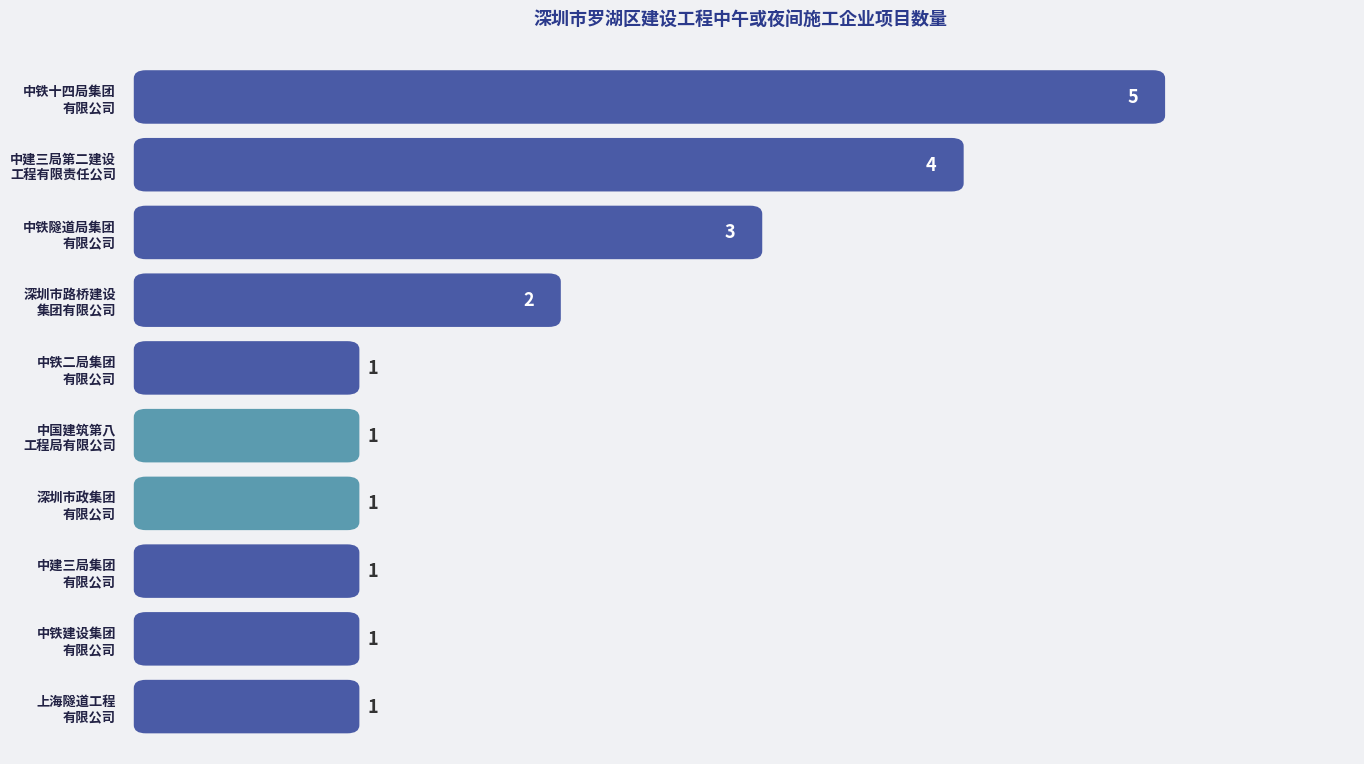

What is the change in value from 中铁十四局集团有限公司 to 深圳市路桥建设集团有限公司?

-3